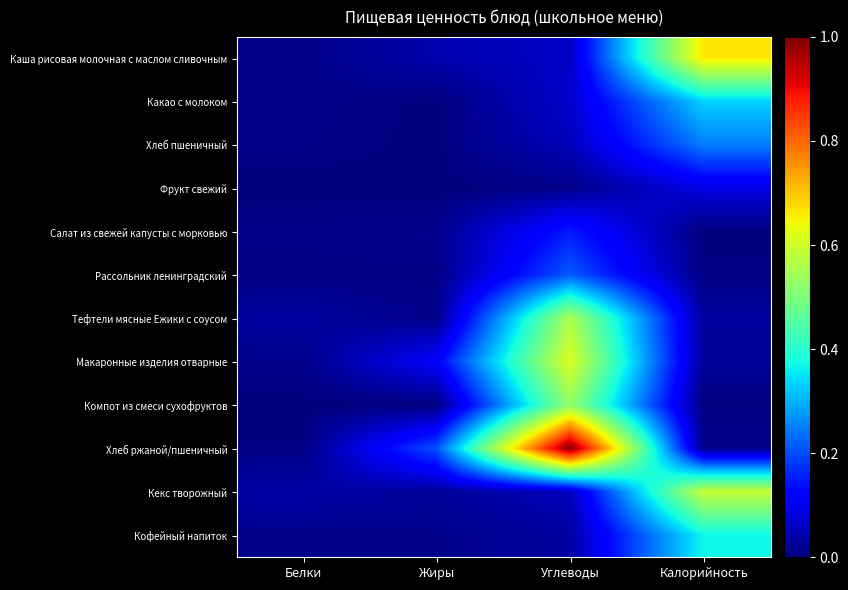

At which category is the sum across all series the highest?

Углеводы